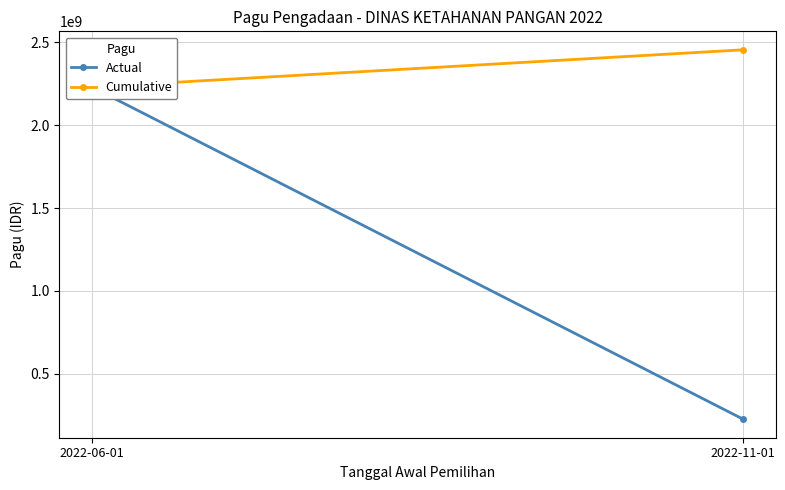

Between 2022-06-01 and 2022-11-01, which series saw the biggest shift?

Actual